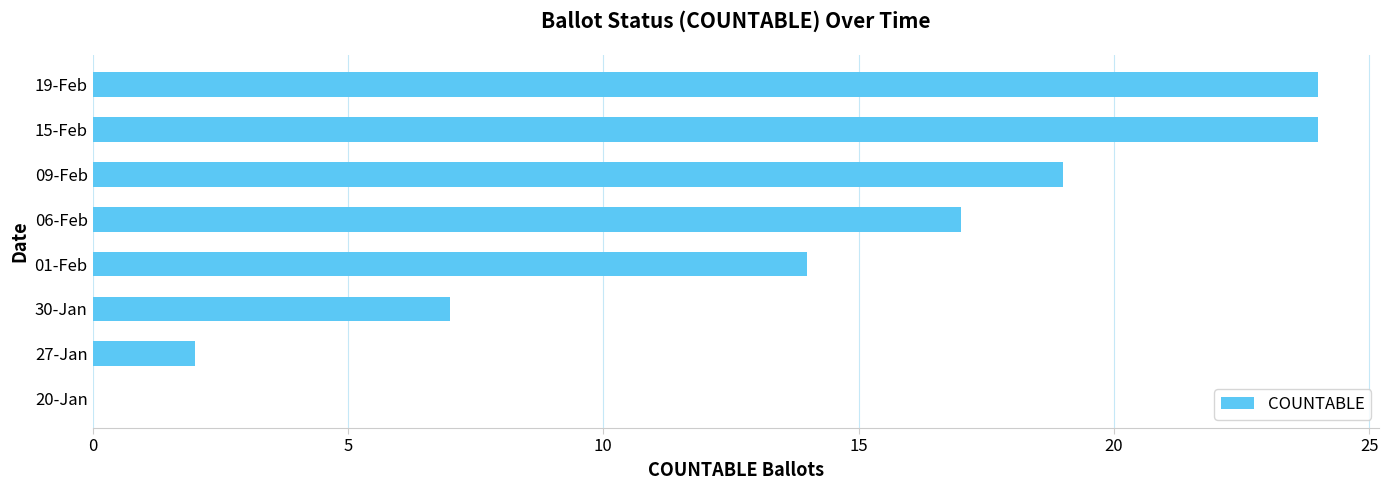

Reading bottom to top, extract all data points from this chart.

20-Jan=0	27-Jan=2	30-Jan=7	01-Feb=14	06-Feb=17	09-Feb=19	15-Feb=24	19-Feb=24